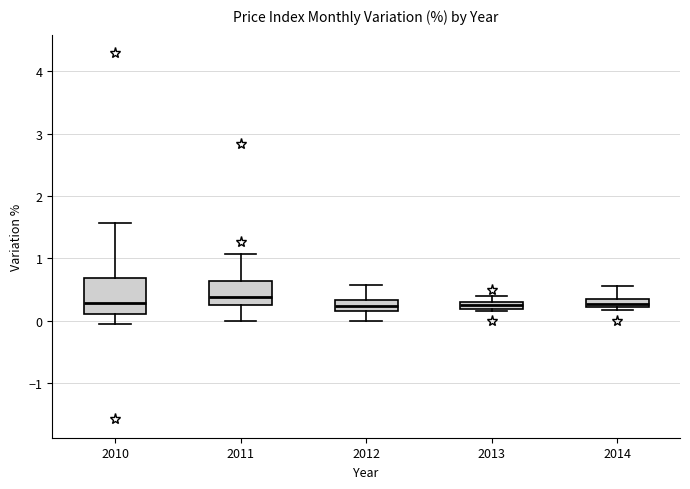

Which box is the tallest, from its lower edge to its upper edge?

2010